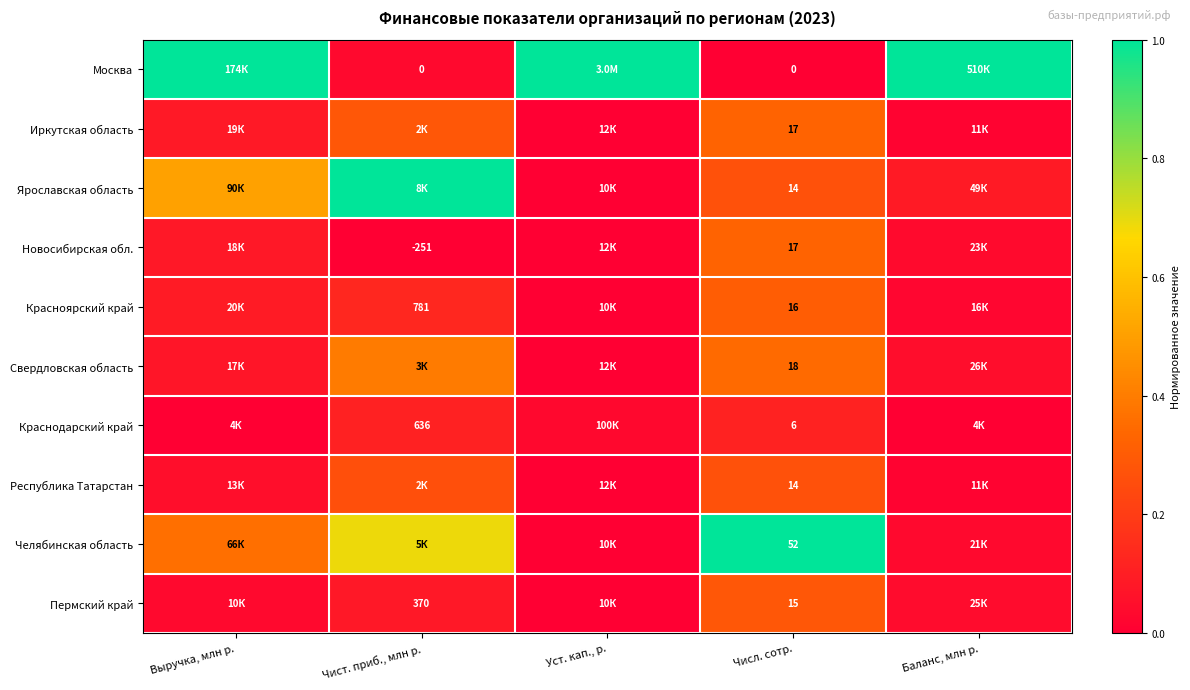

At which category is the sum across all series the highest?

Числ. сотр.